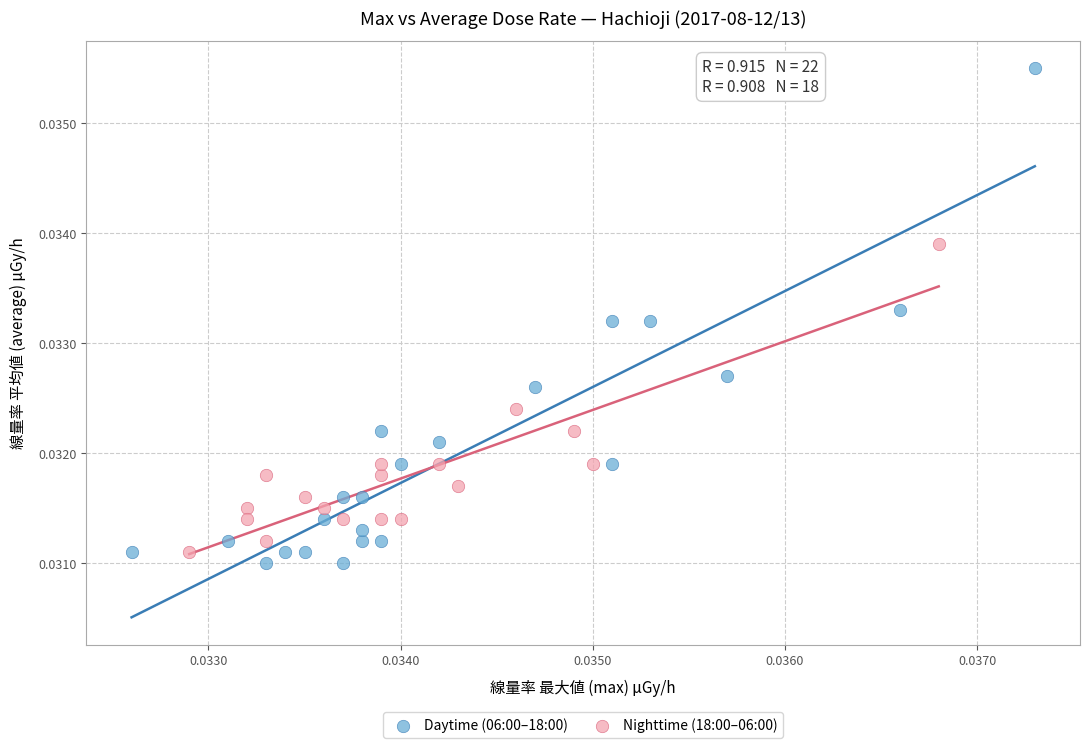

Which series reaches the minimum Y coordinate?

Daytime (06:00–18:00)